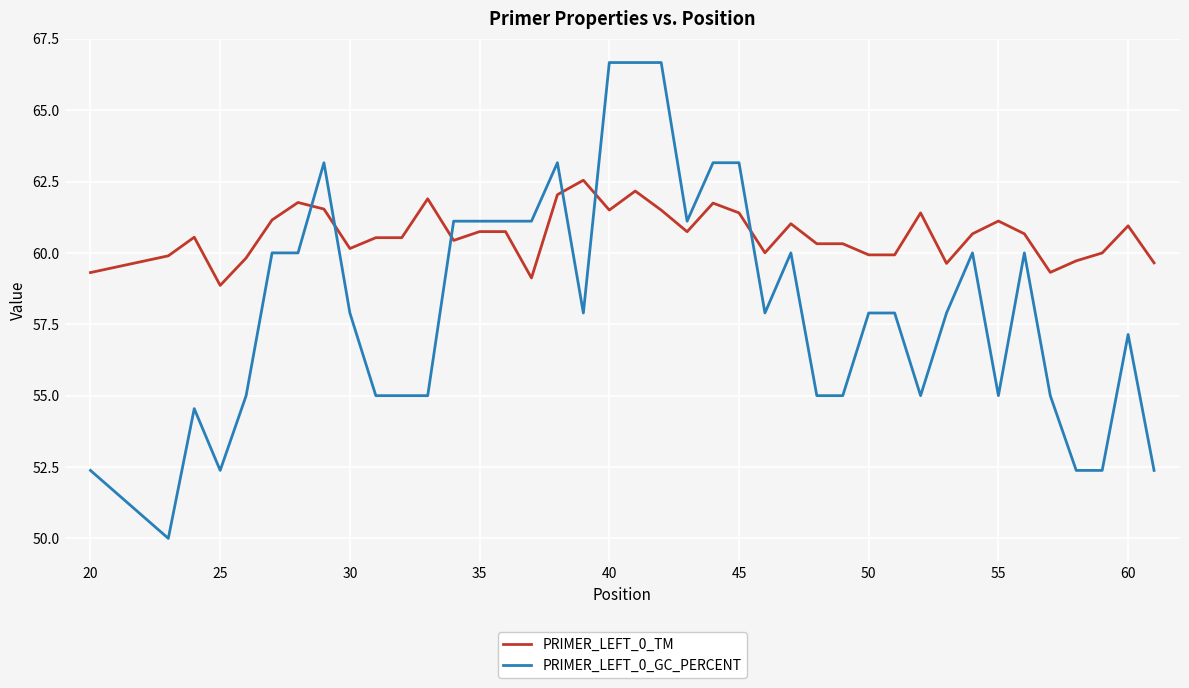

Rank the series by their average value, from lowest to highest.

PRIMER_LEFT_0_GC_PERCENT, PRIMER_LEFT_0_TM